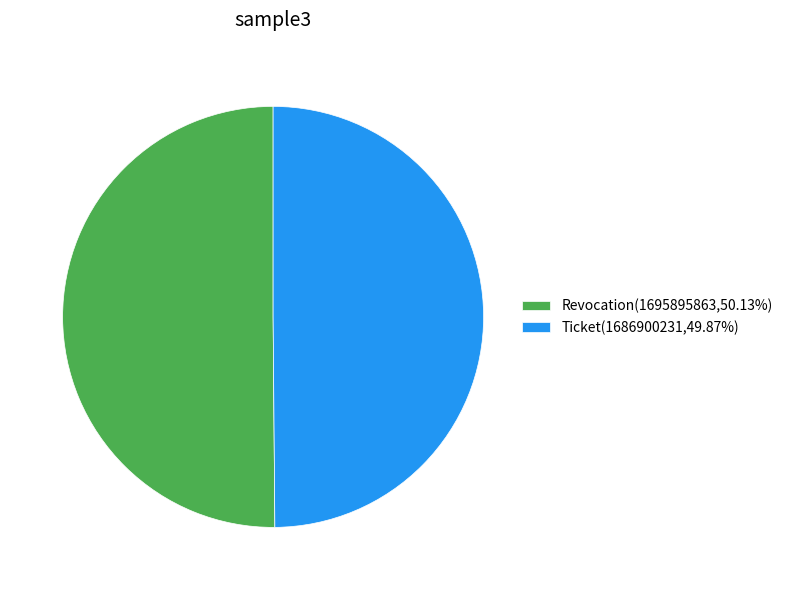

Approximately how many times larger is the value at Revocation(1695895863,50.13%) compared to Ticket(1686900231,49.87%)?

1.0